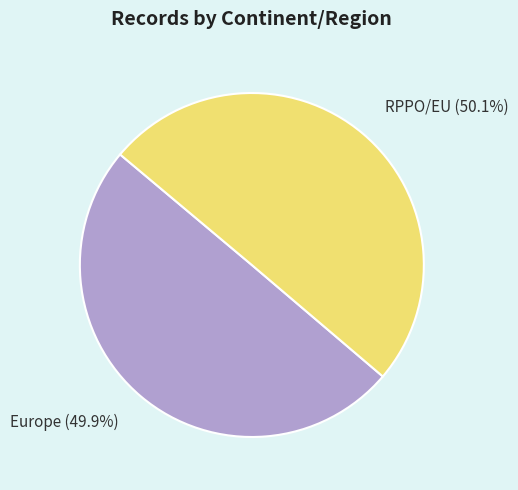

Does any single category account for the majority?

Yes